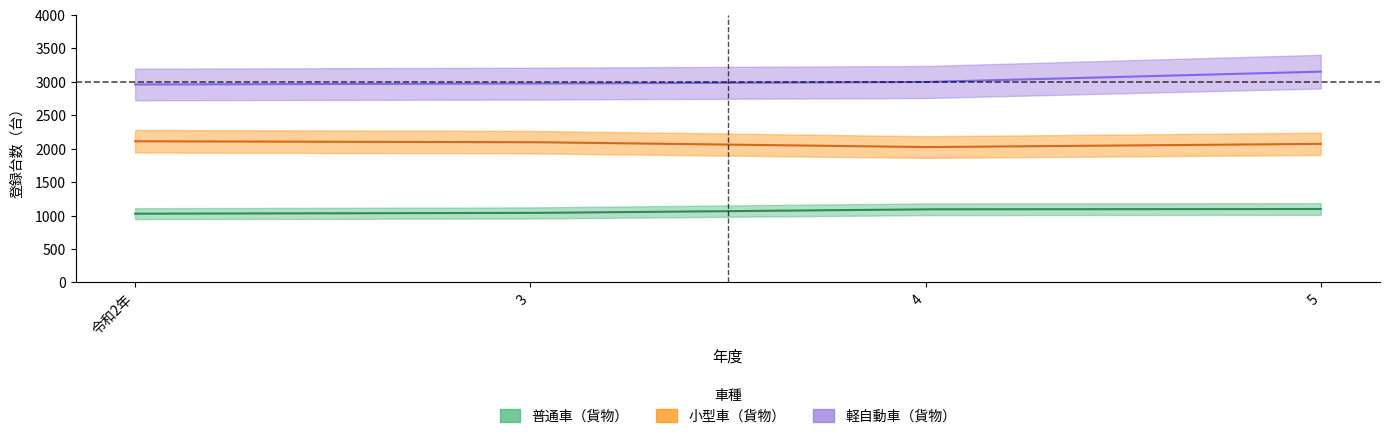

At 3, list the series in order from largest to smallest.

軽自動車（貨物）, 小型車（貨物）, 普通車（貨物）